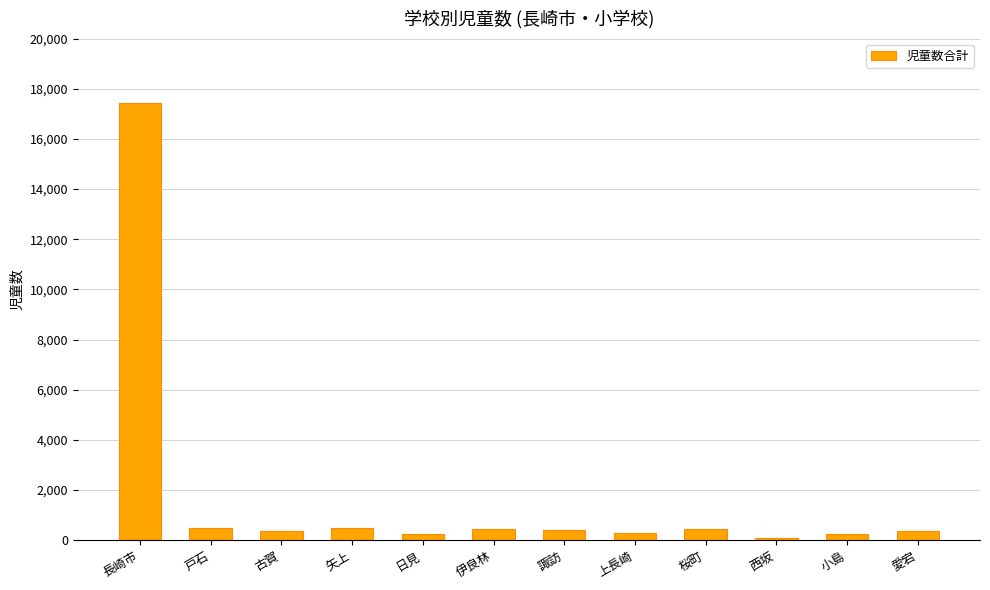

Count the number of categories in the chart.

12